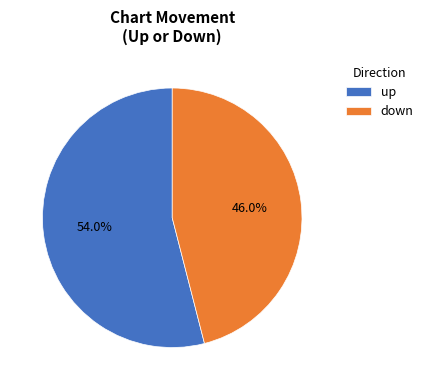

What is the smallest slice in the pie chart?

down